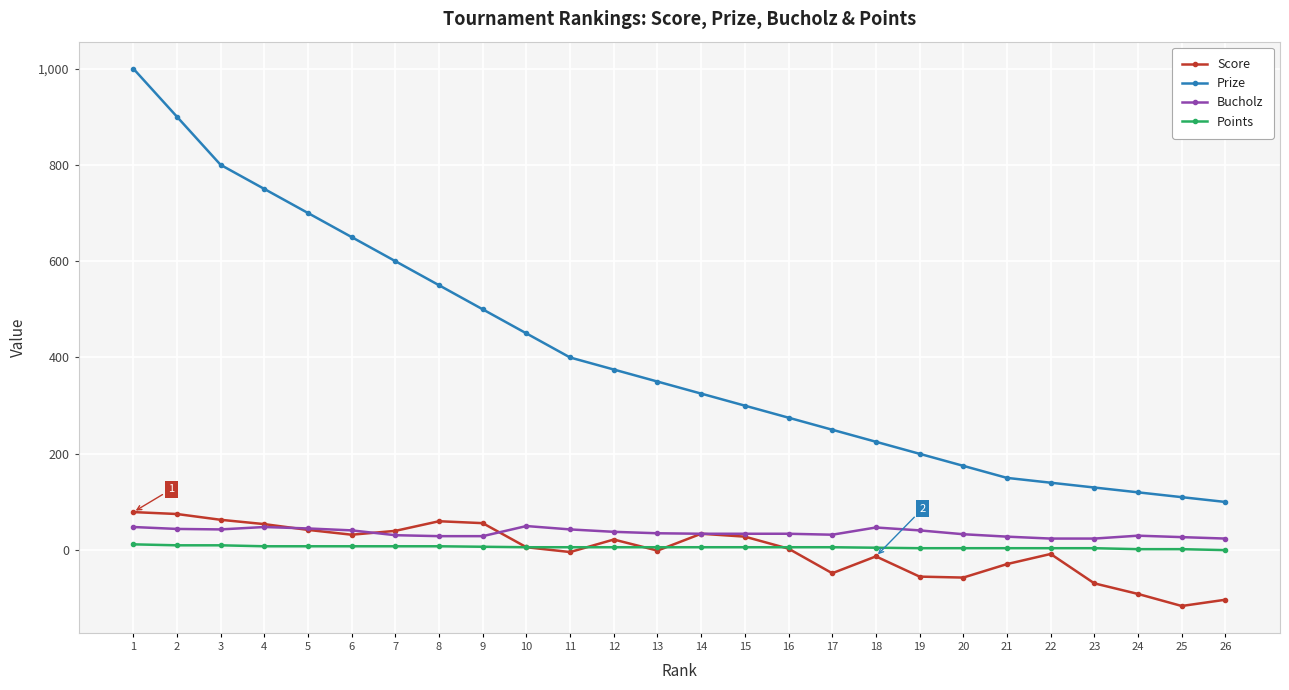

At which category is the sum across all series the highest?

1